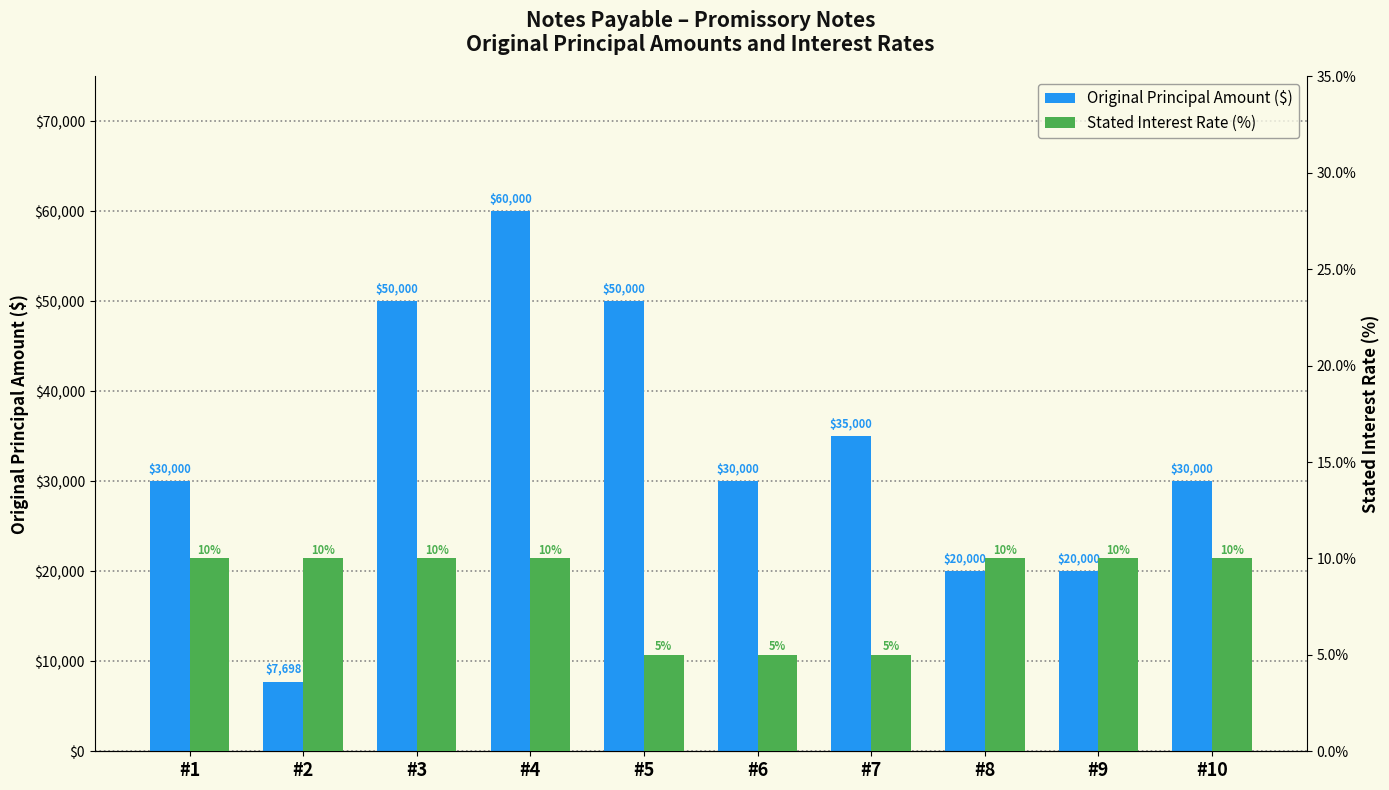

Reading left to right, extract all data points from this chart.

Original Principal Amount ($): #1=30000	#2=7698	#3=50000	#4=60000	#5=50000	#6=30000	#7=35000	#8=20000	#9=20000	#10=30000
Stated Interest Rate (%): #1=10	#2=10	#3=10	#4=10	#5=5	#6=5	#7=5	#8=10	#9=10	#10=10